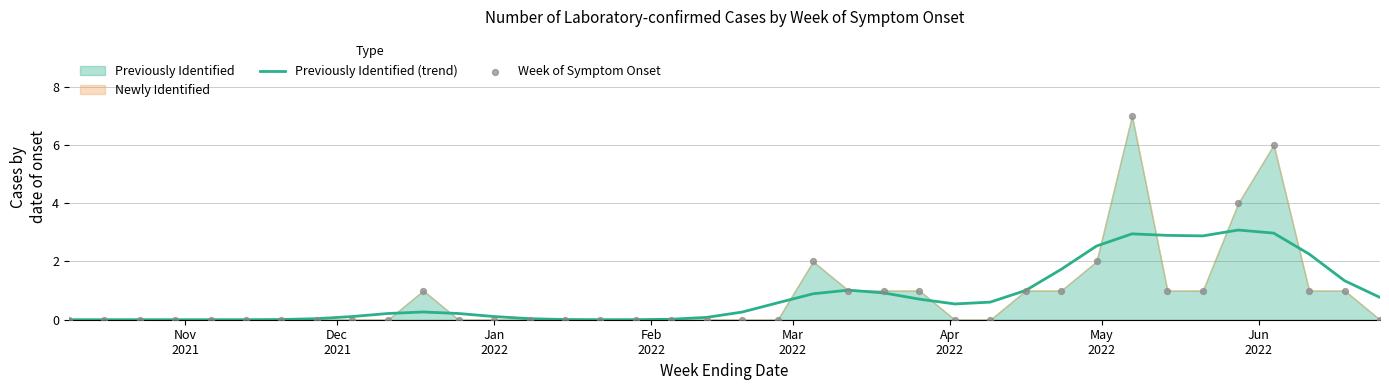

Which series reaches the maximum Y coordinate?

Week of Symptom Onset